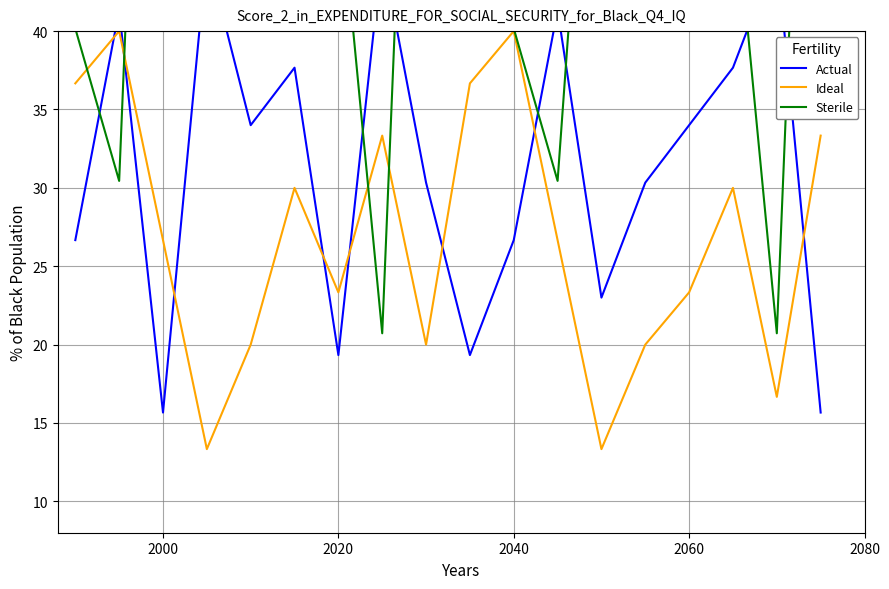

Is it true that Ideal equals 8.8 at 2020?

False